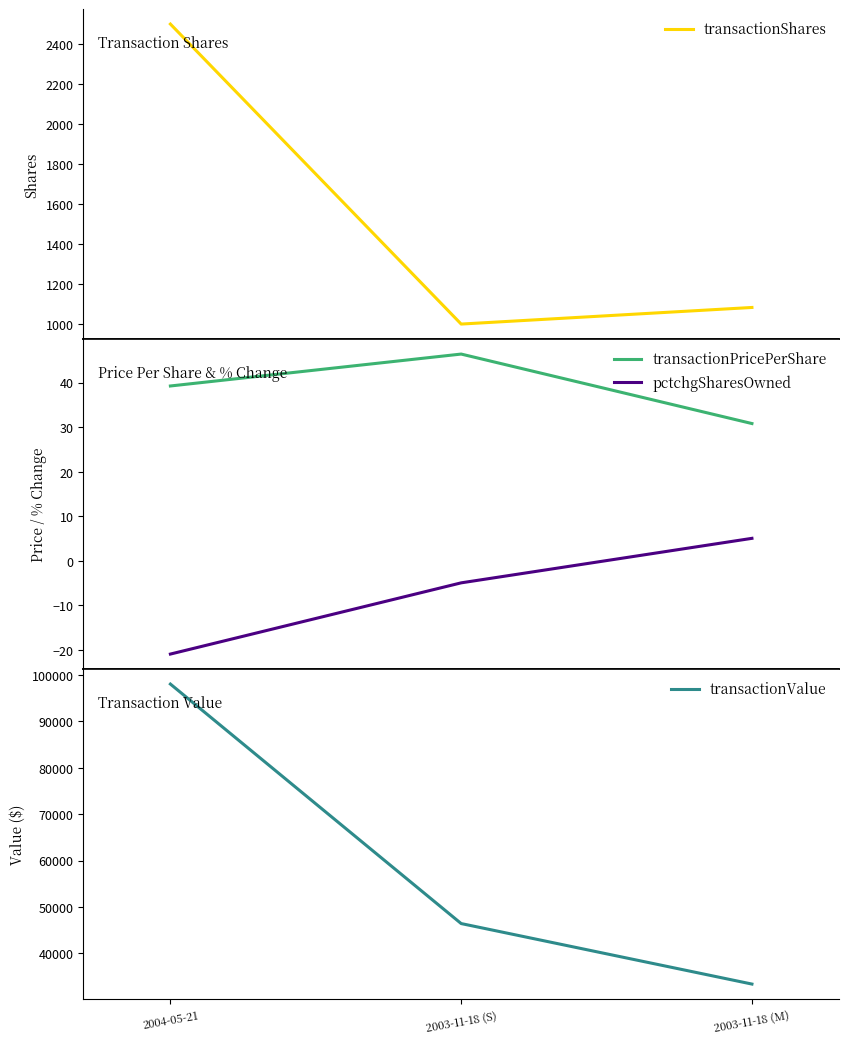

Reading left to right, what are all the values shown in this chart?

transactionShares: 2004-05-21=2500.0	2003-11-18 (S)=1000.0	2003-11-18 (M)=1083.0
transactionPricePerShare: 2004-05-21=39.2	2003-11-18 (S)=46.4	2003-11-18 (M)=30.8
pctchgSharesOwned: 2004-05-21=-21.0	2003-11-18 (S)=-5.0	2003-11-18 (M)=5.0
transactionValue: 2004-05-21=98075.0	2003-11-18 (S)=46400.0	2003-11-18 (M)=33346.0